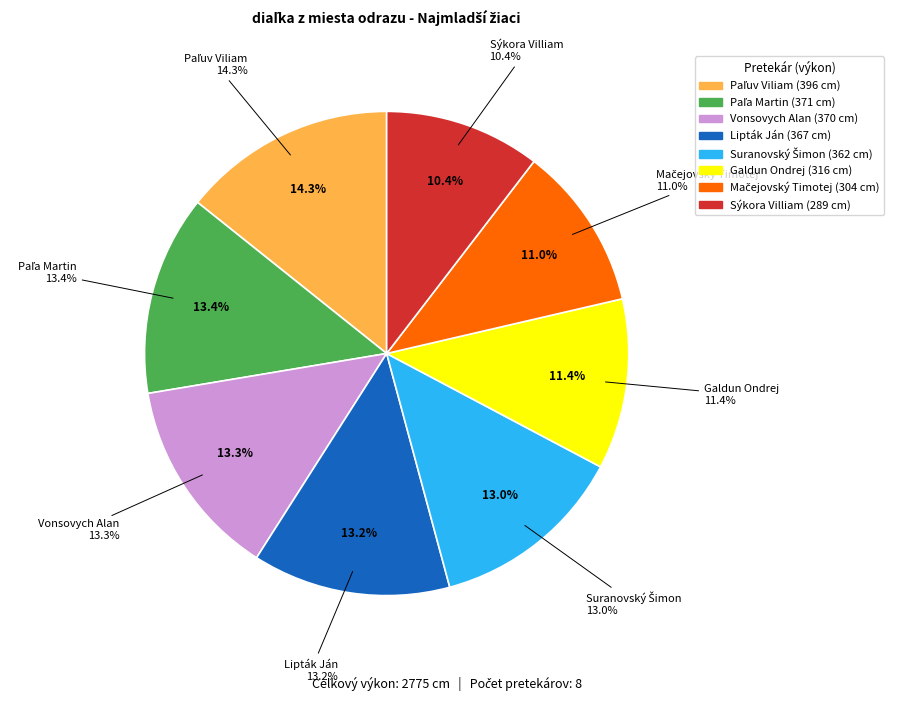

Count the number of slices in the pie.

8